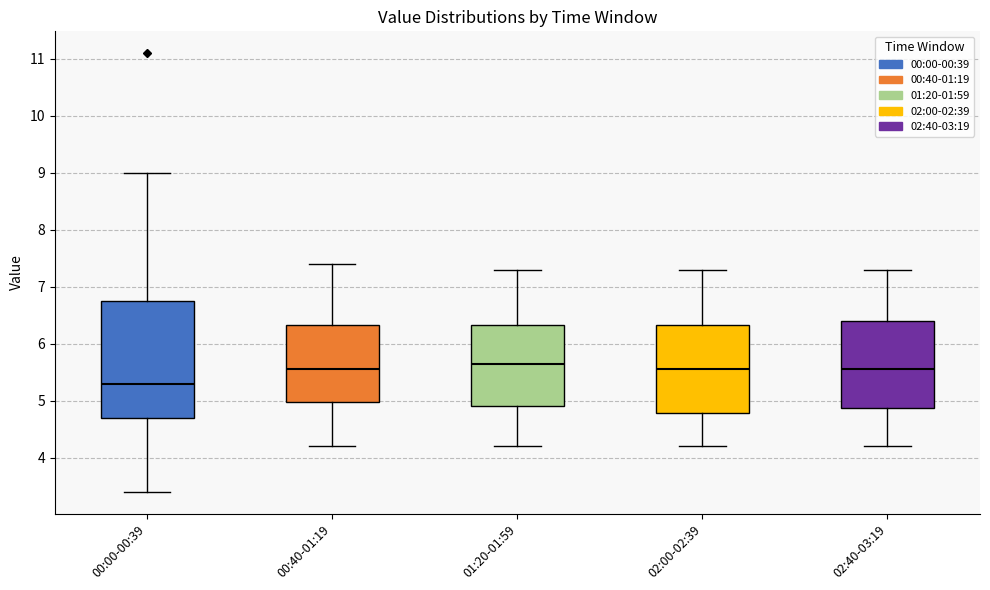

Which box is the tallest, from its lower edge to its upper edge?

00:00-00:39